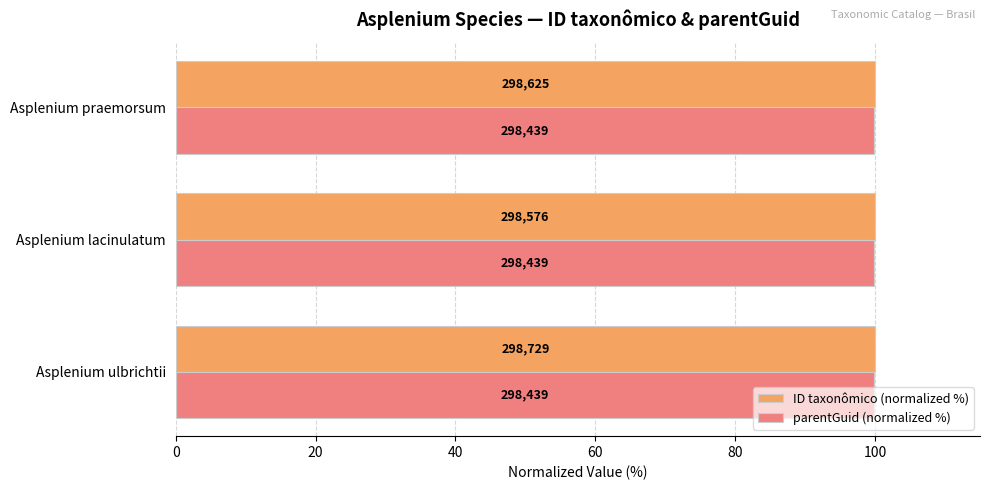

What are all the series names shown in the legend?

ID taxonômico (normalized %), parentGuid (normalized %)